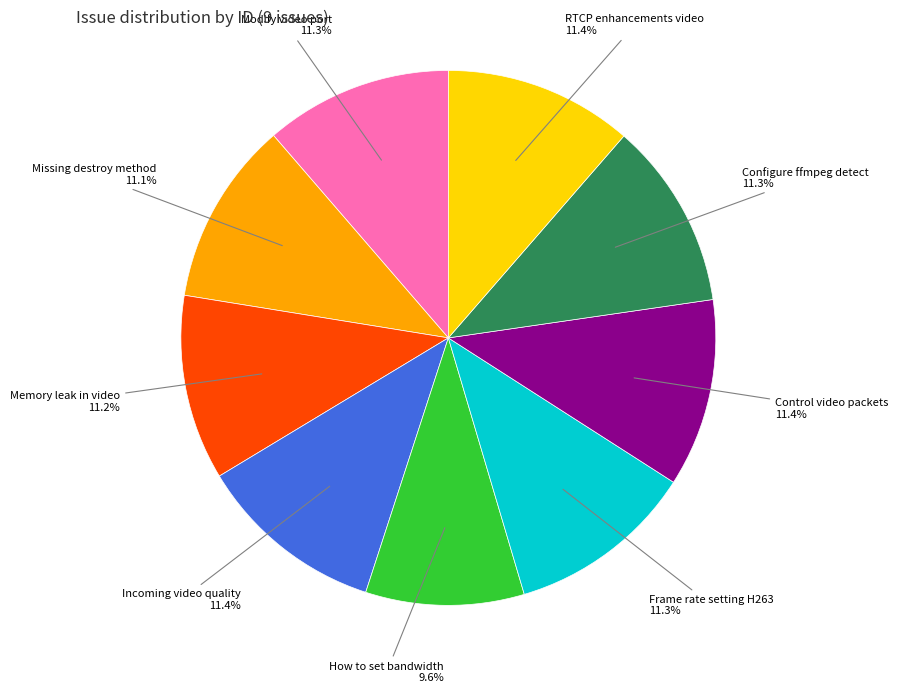

Is there any slice that represents more than half of the pie?

No